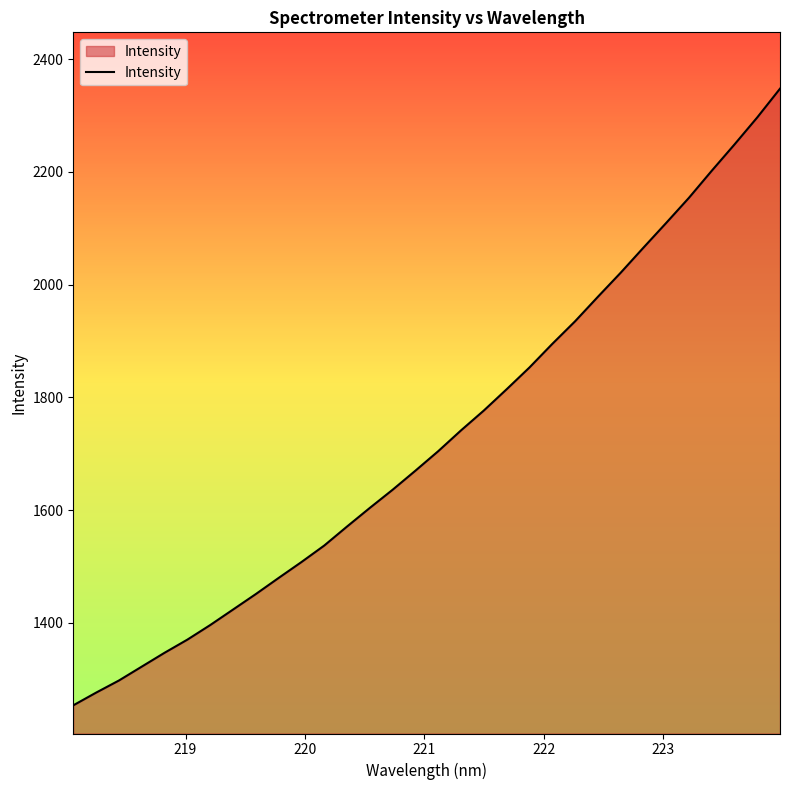

What is the difference between the maximum and minimum values?

1094.3